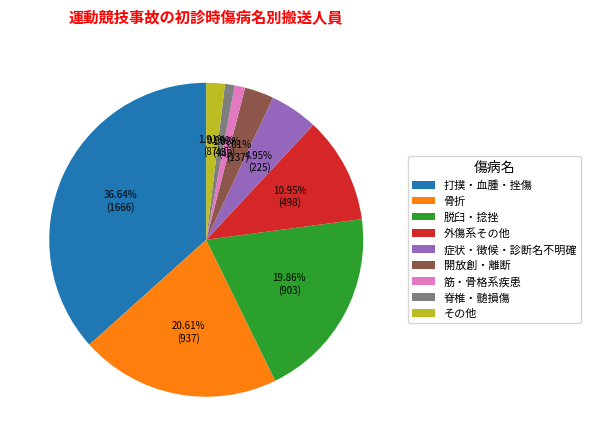

To the nearest percent, what percentage of the pie is 開放創・離断?

3%